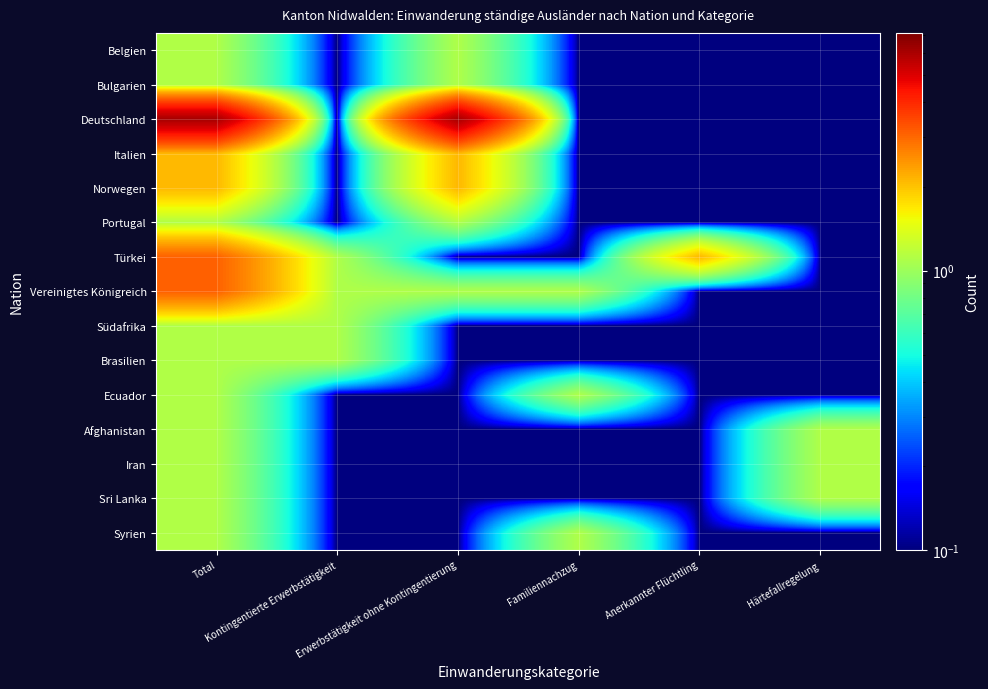

Which label corresponds to the largest value in the chart?

Total